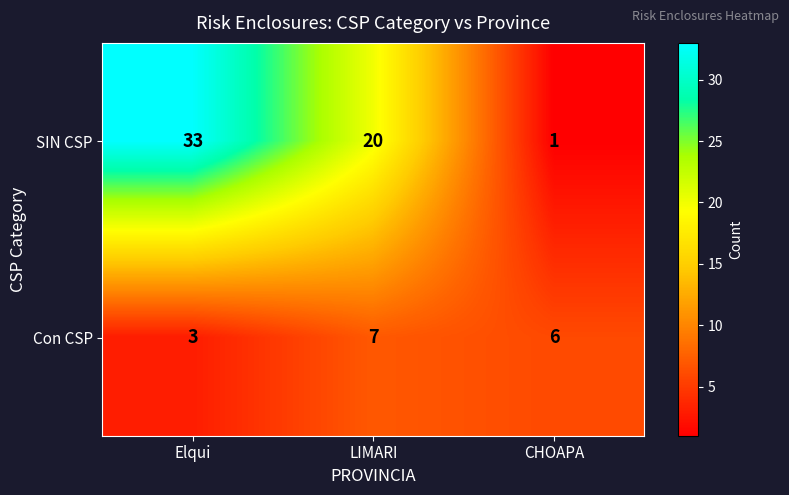

What is the total value across all series at LIMARI?

27